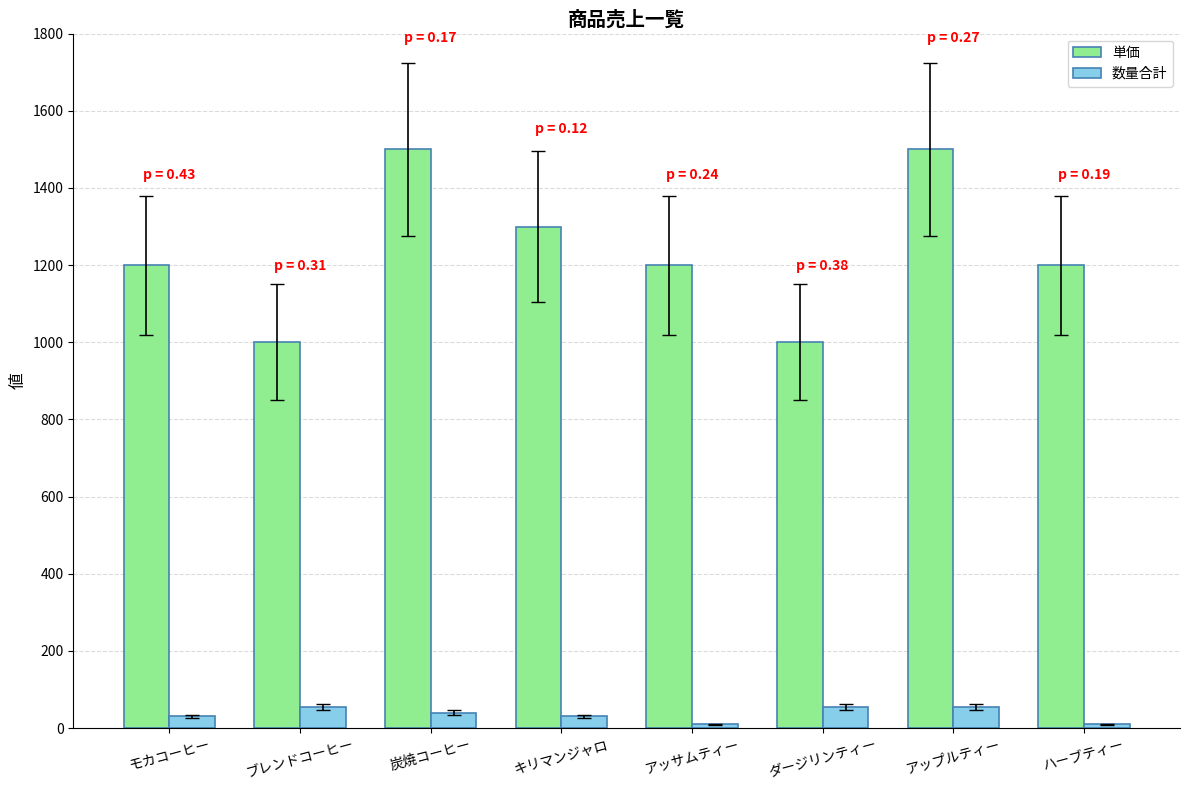

Rank the series by their maximum value, from lowest to highest.

数量合計, 単価